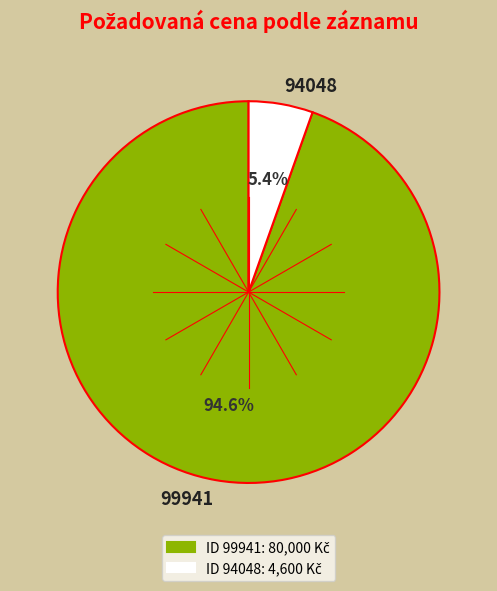

Is there a majority slice in this chart?

Yes